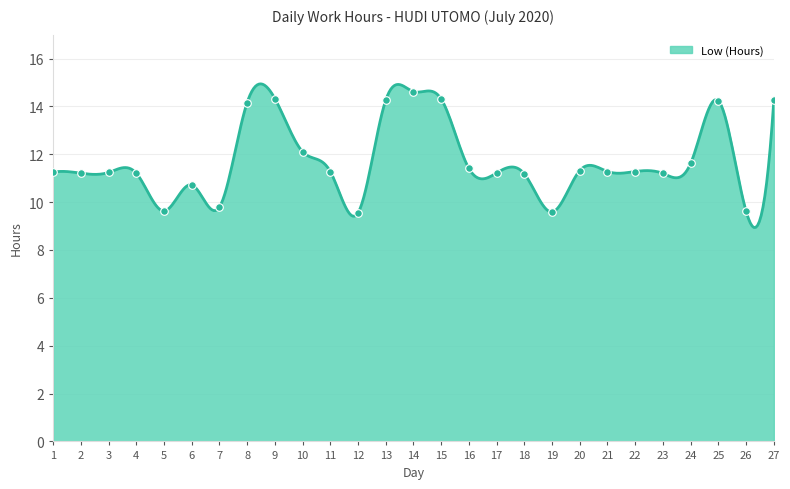

What is the ratio of the value at 5 to the value at 17?

0.9